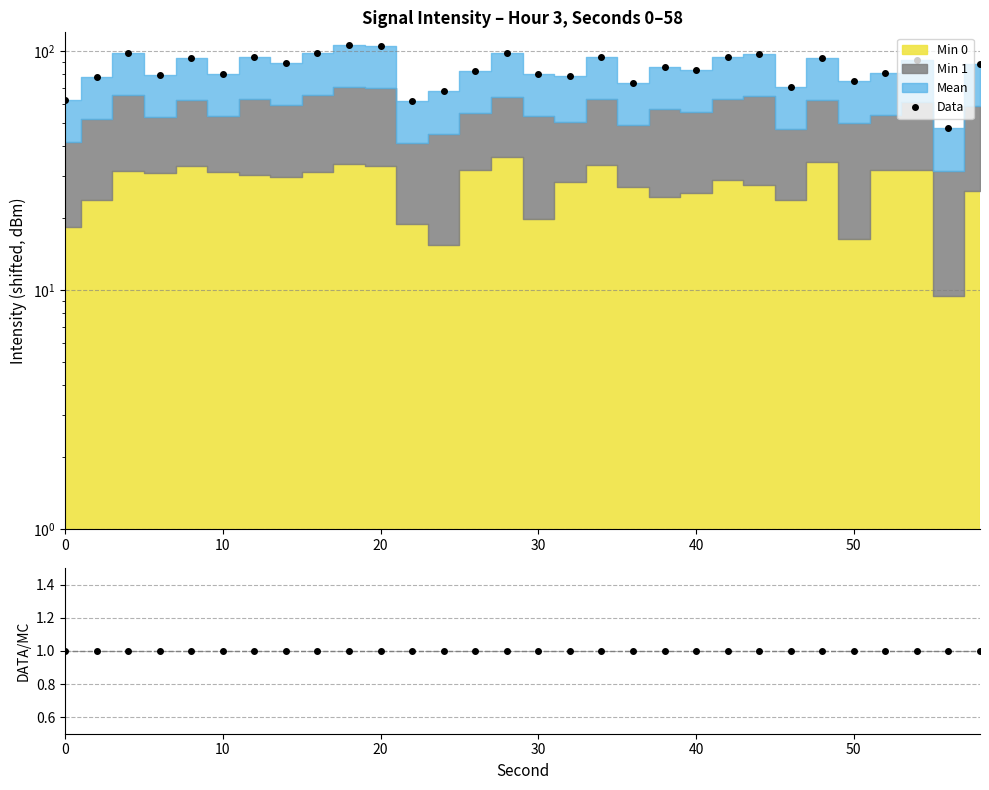

How many interior local peaks does the Data series have?

10